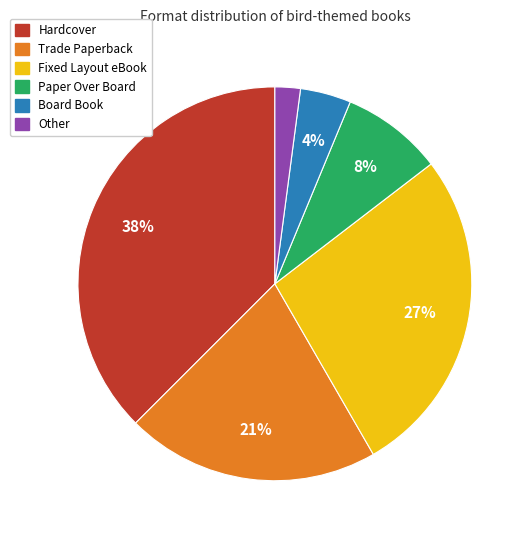

Rank the categories by value from lowest to highest.

Other, Board Book, Paper Over Board, Trade Paperback, Fixed Layout eBook, Hardcover